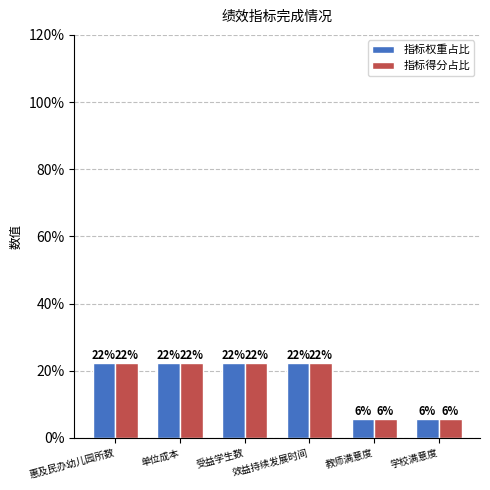

Reading left to right, transcribe all the data shown in this chart.

指标权重占比: 22.2	22.2	22.2	22.2	5.6	5.6
指标得分占比: 22.2	22.2	22.2	22.2	5.6	5.6